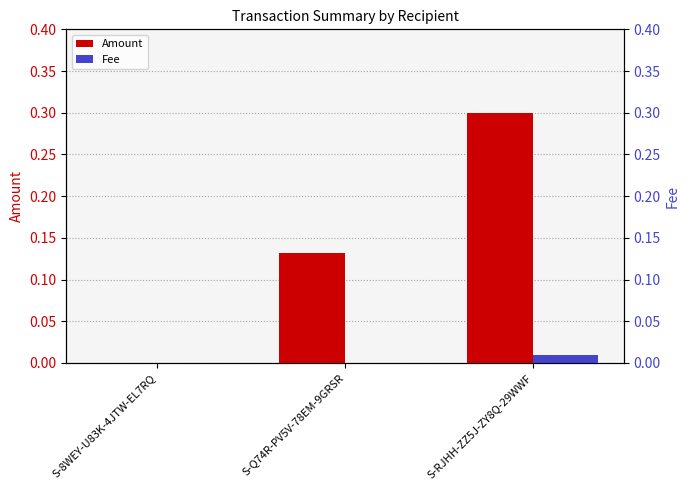

What position from the right is S-8WEY-U83K-4JTW-EL7RQ?

3